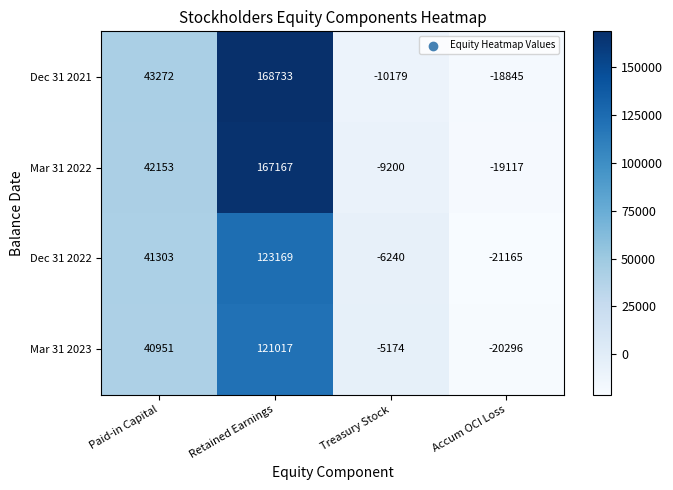

At Paid-in Capital, list the series in order from largest to smallest.

Dec 31 2021, Mar 31 2022, Dec 31 2022, Mar 31 2023